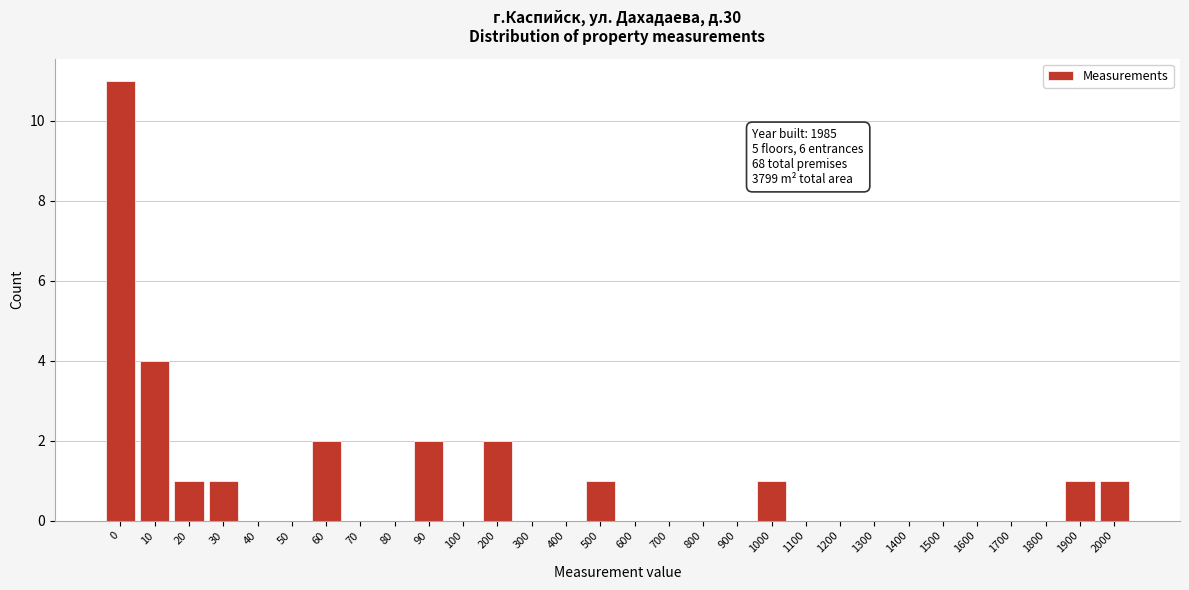

Reading left to right, transcribe all the data shown in this chart.

0=11	10=4	20=1	30=1	40=0	50=0	60=2	70=0	80=0	90=2	100=0	200=2	300=0	400=0	500=1	600=0	700=0	800=0	900=0	1000=1	1100=0	1200=0	1300=0	1400=0	1500=0	1600=0	1700=0	1800=0	1900=1	2000=1